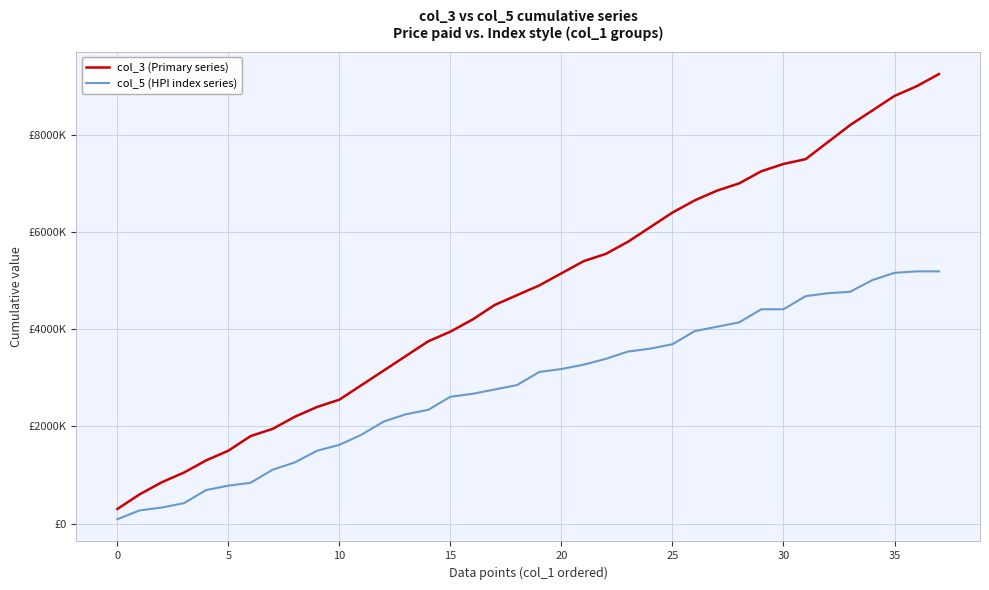

True or false: col_3 (Primary series) has more than 2 points higher than both neighbors.

False